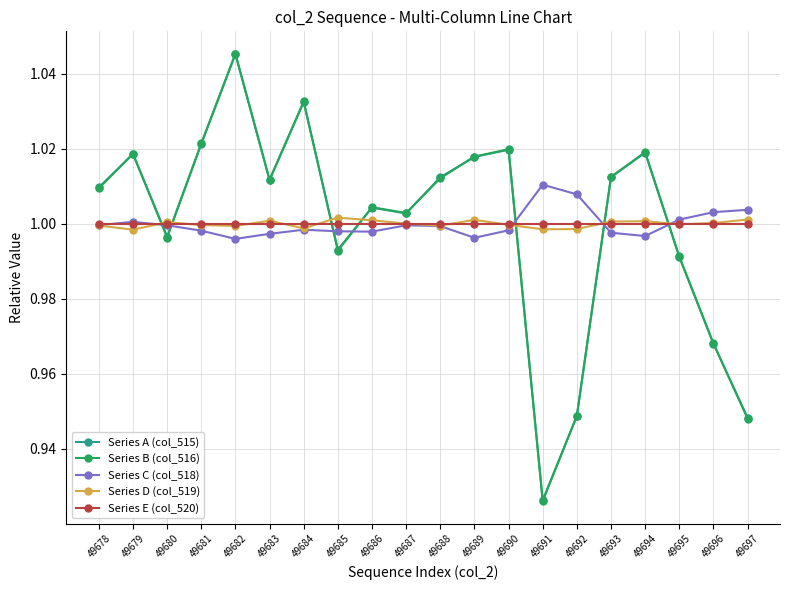

At which category is the sum across all series the highest?

49682